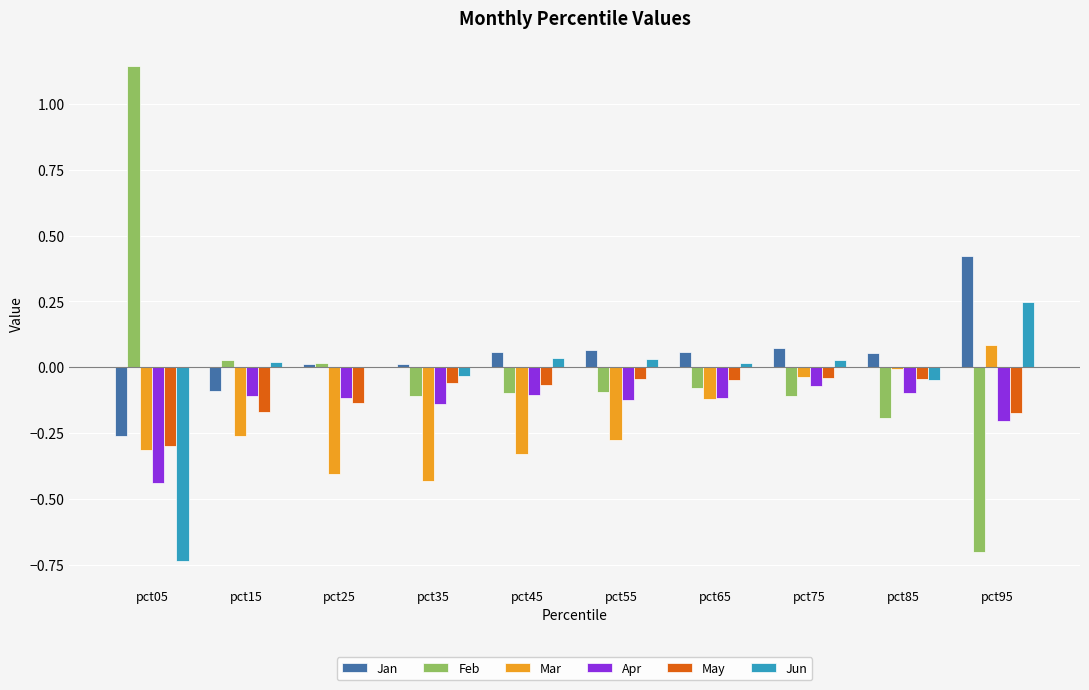

The value of Jan at pct85 is 0.1. True or false?

True